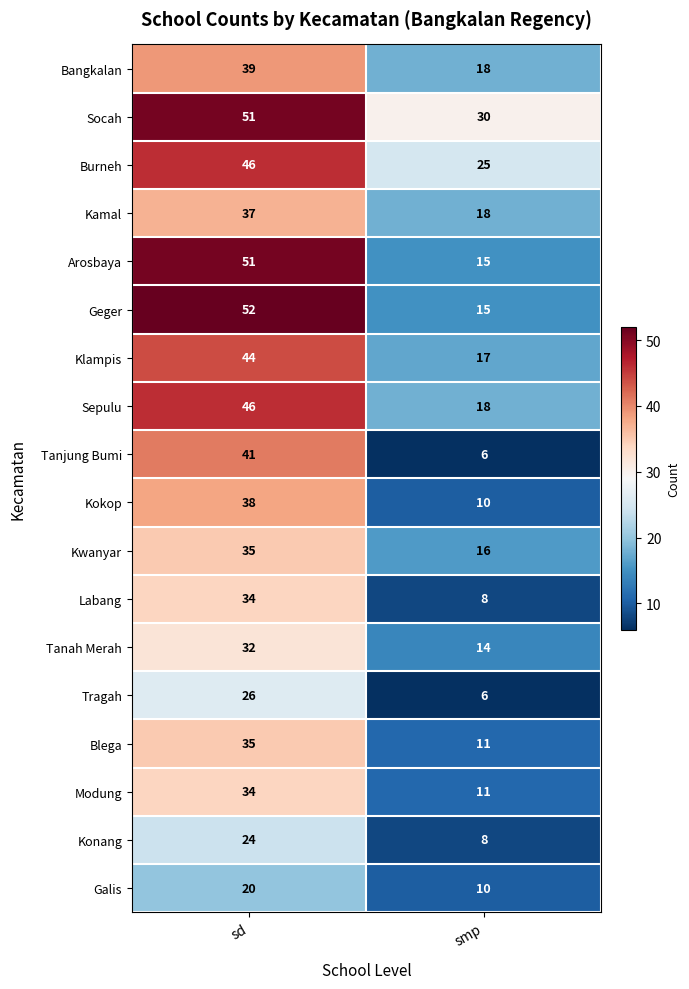

Which label corresponds to the smallest value in the chart?

smp